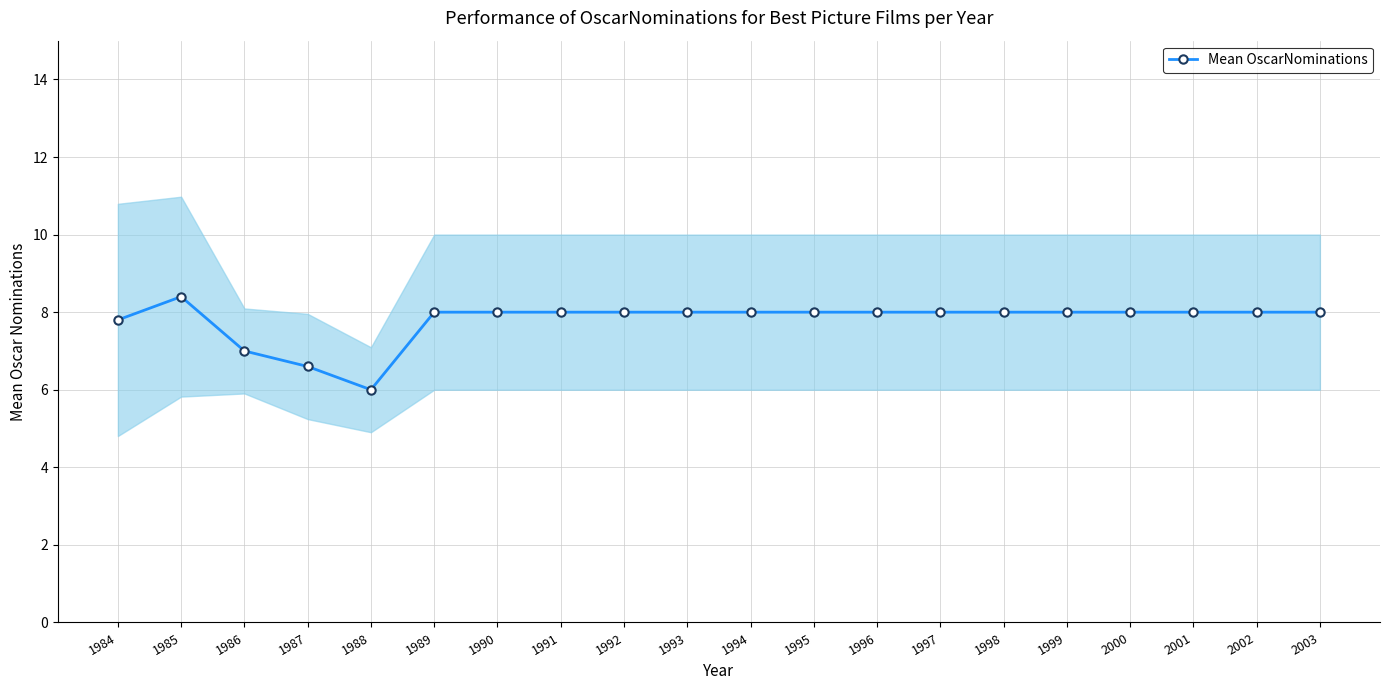

True or false: there are more than 2 points higher than both neighbors.

False